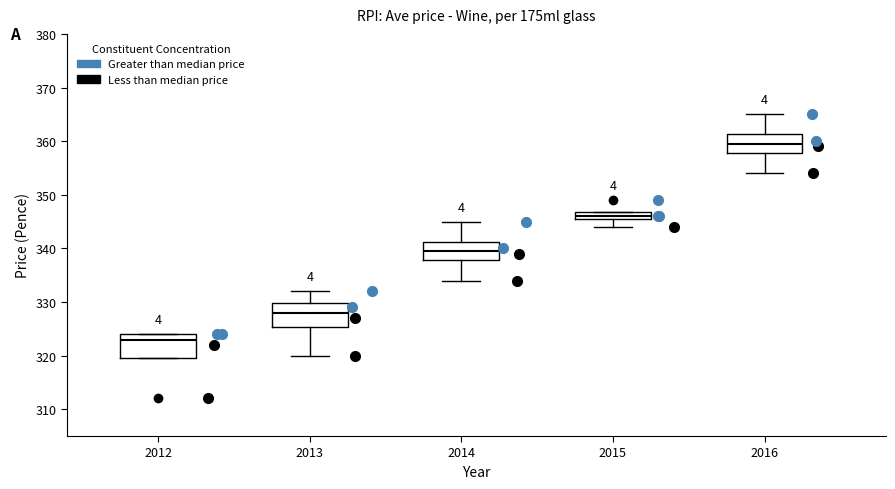

Which box's median line is the lowest?

2012